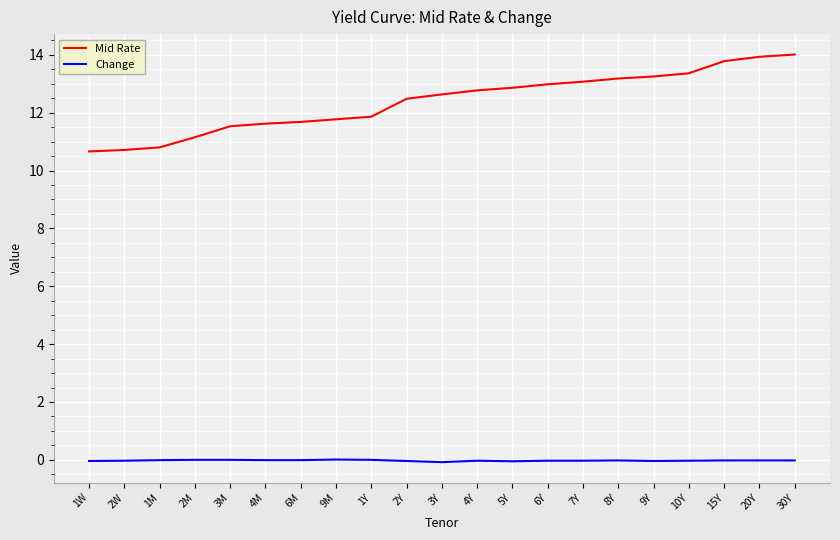

Is it true that Mid Rate equals 4.1 at 10Y?

False